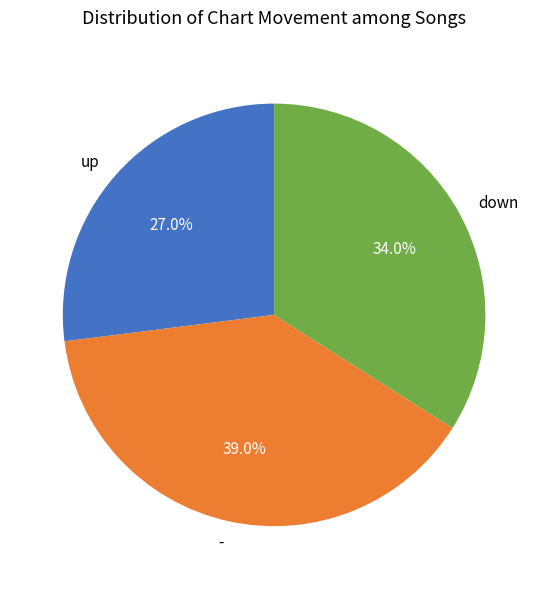

Which category has the biggest portion of the pie?

-